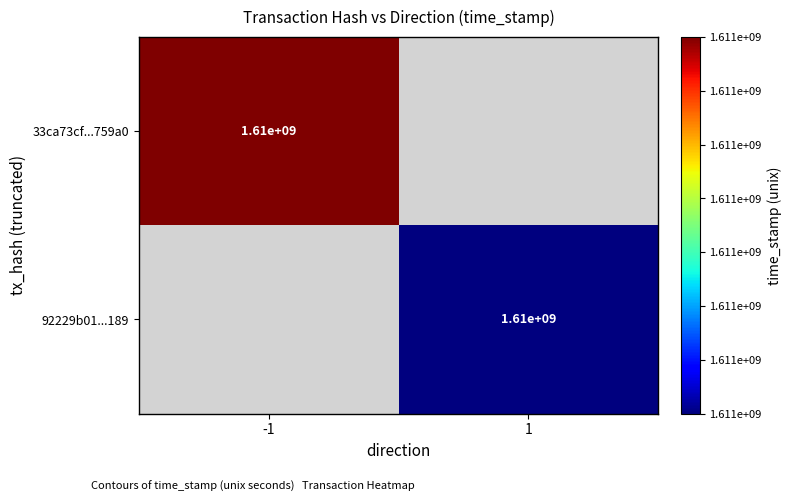

How many series are shown in this chart?

2